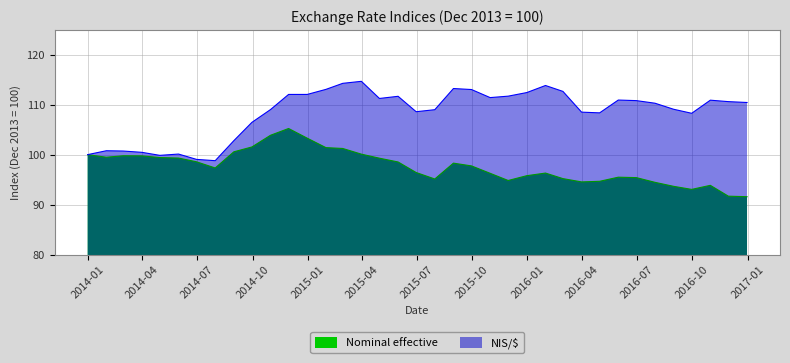

True or false: NIS/$ has a value of 45.5 at 2016-06-30.

False